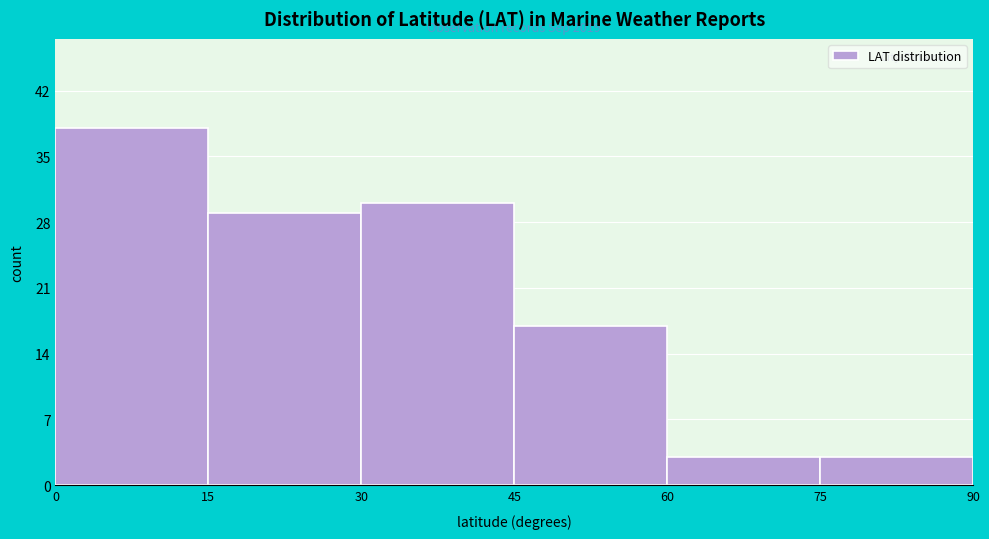

Which range on the x-axis has the tallest bar?

0 to 15